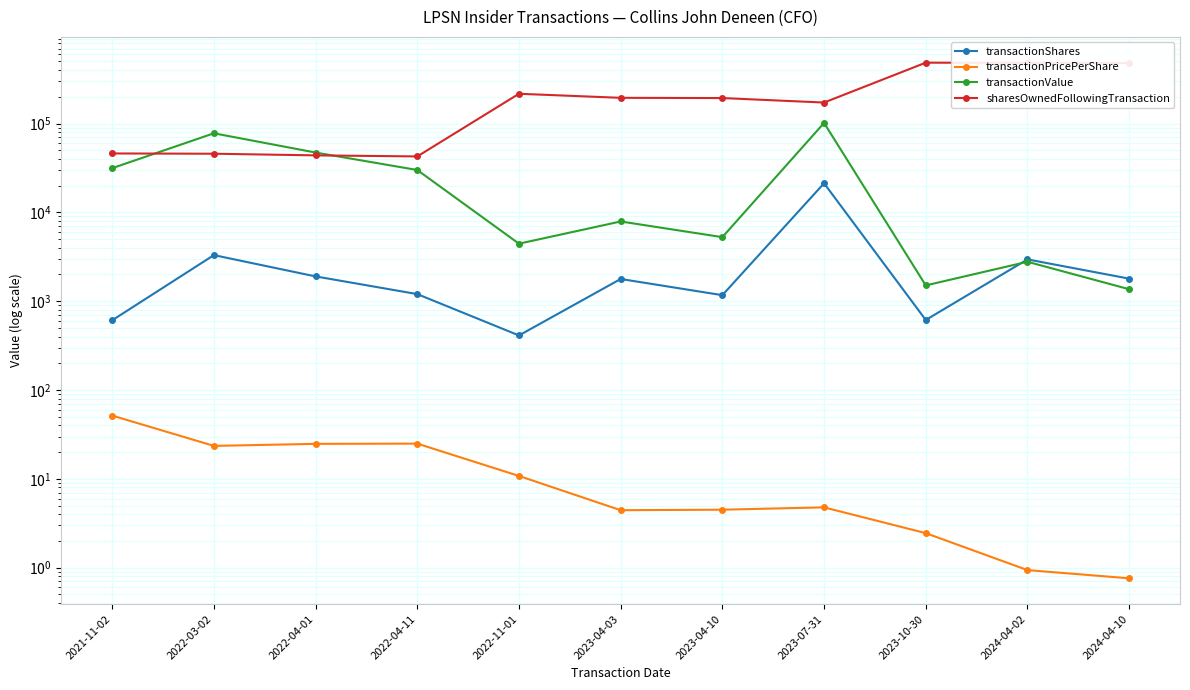

Is the value of transactionPricePerShare at 2021-11-02 greater than the value of transactionValue at 2023-07-31?

No